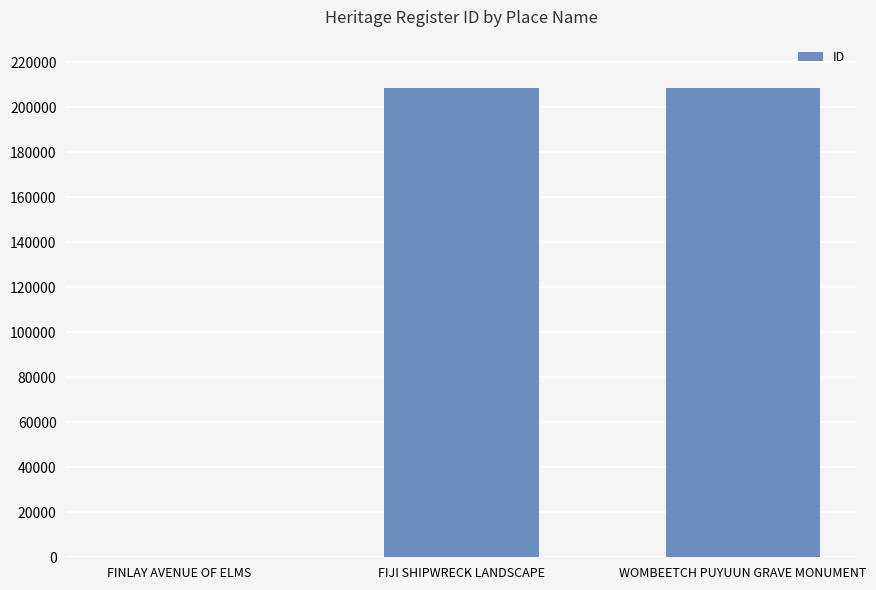

Count the number of data series in this chart.

1